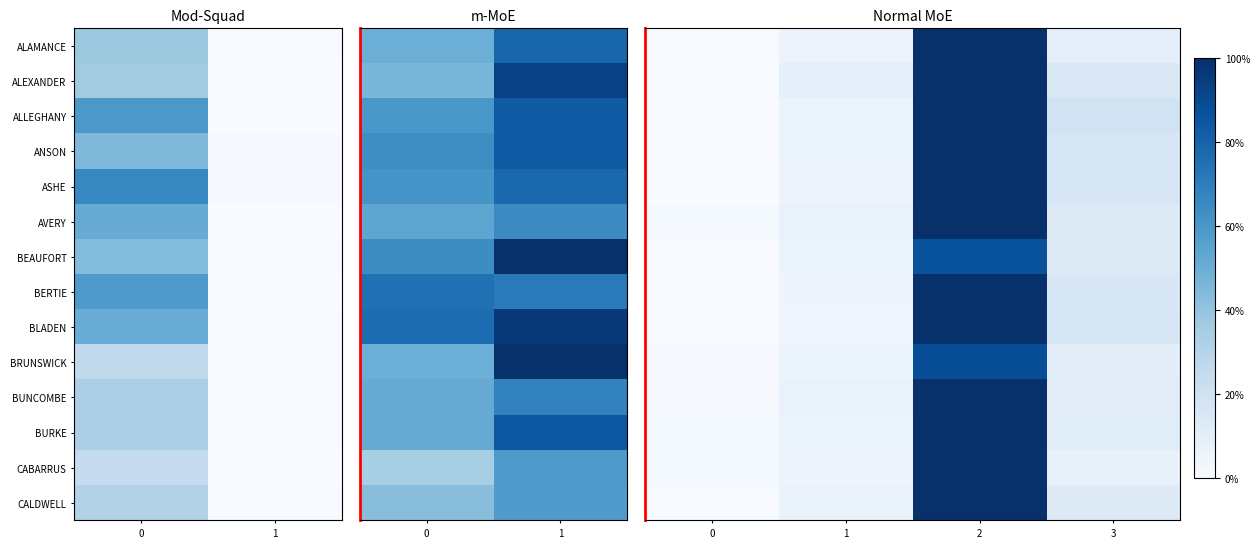

List the series in order of their peak value, lowest first.

BEAUFORT, BRUNSWICK, ALAMANCE, ALEXANDER, ALLEGHANY, ANSON, ASHE, AVERY, BERTIE, BLADEN, BUNCOMBE, BURKE, CABARRUS, CALDWELL